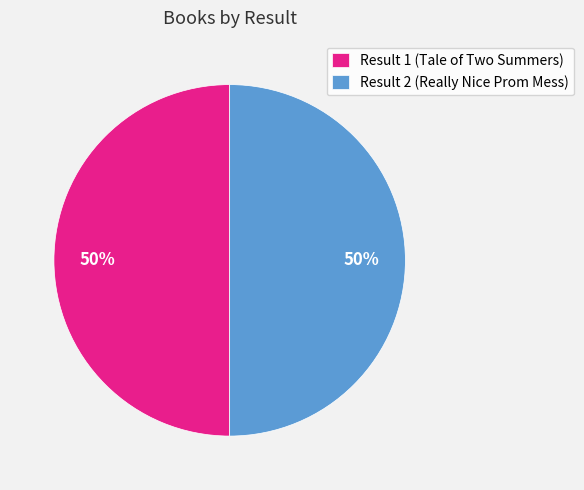

True or false: Result 1 (Tale of Two Summers) accounts for 42% of the total.

False